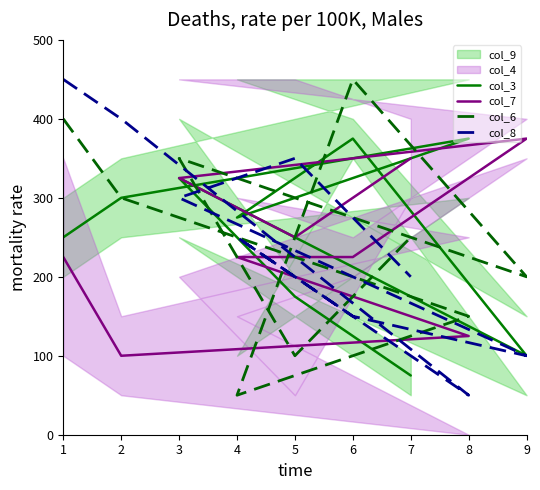

How many data points in col_8 are above 250?

4